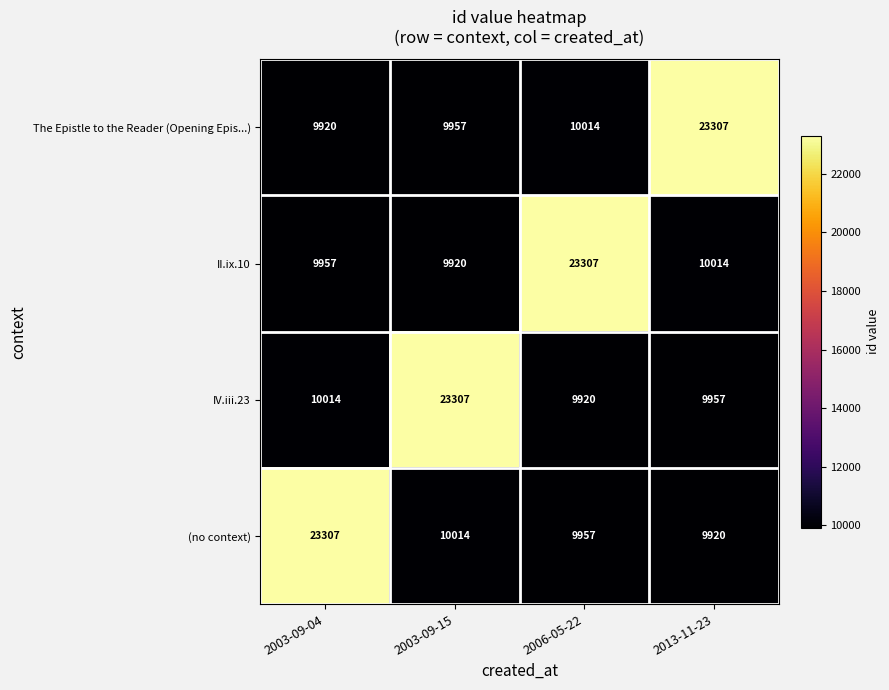

What is the difference between the maximum and minimum values in the II.ix.10 series?

13387